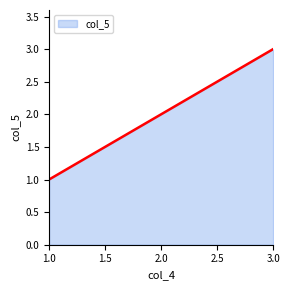

List the labels in order of value, smallest first.

1.0, 2.0, 3.0